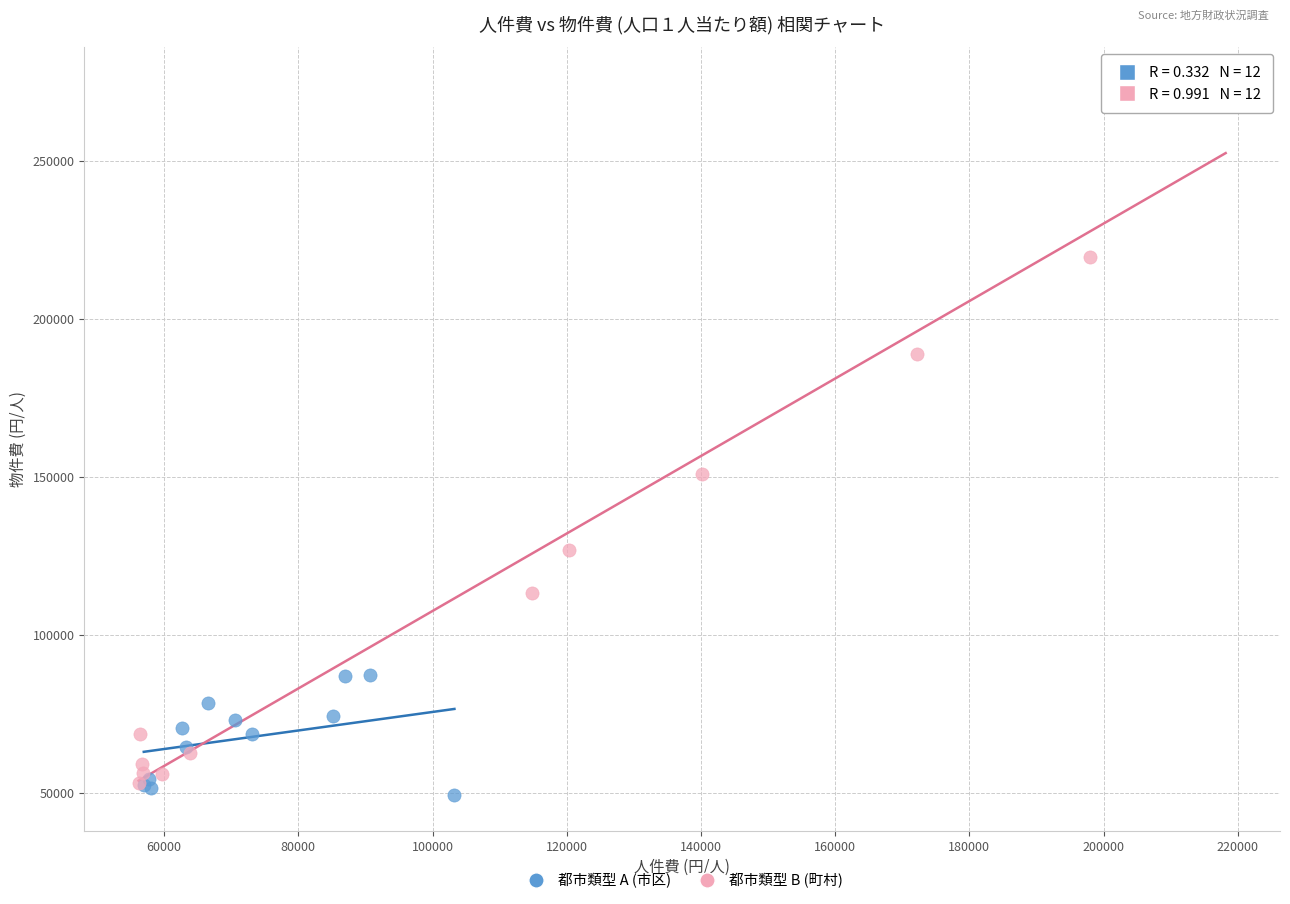

Which series contains the highest Y value?

都市類型 B (町村)